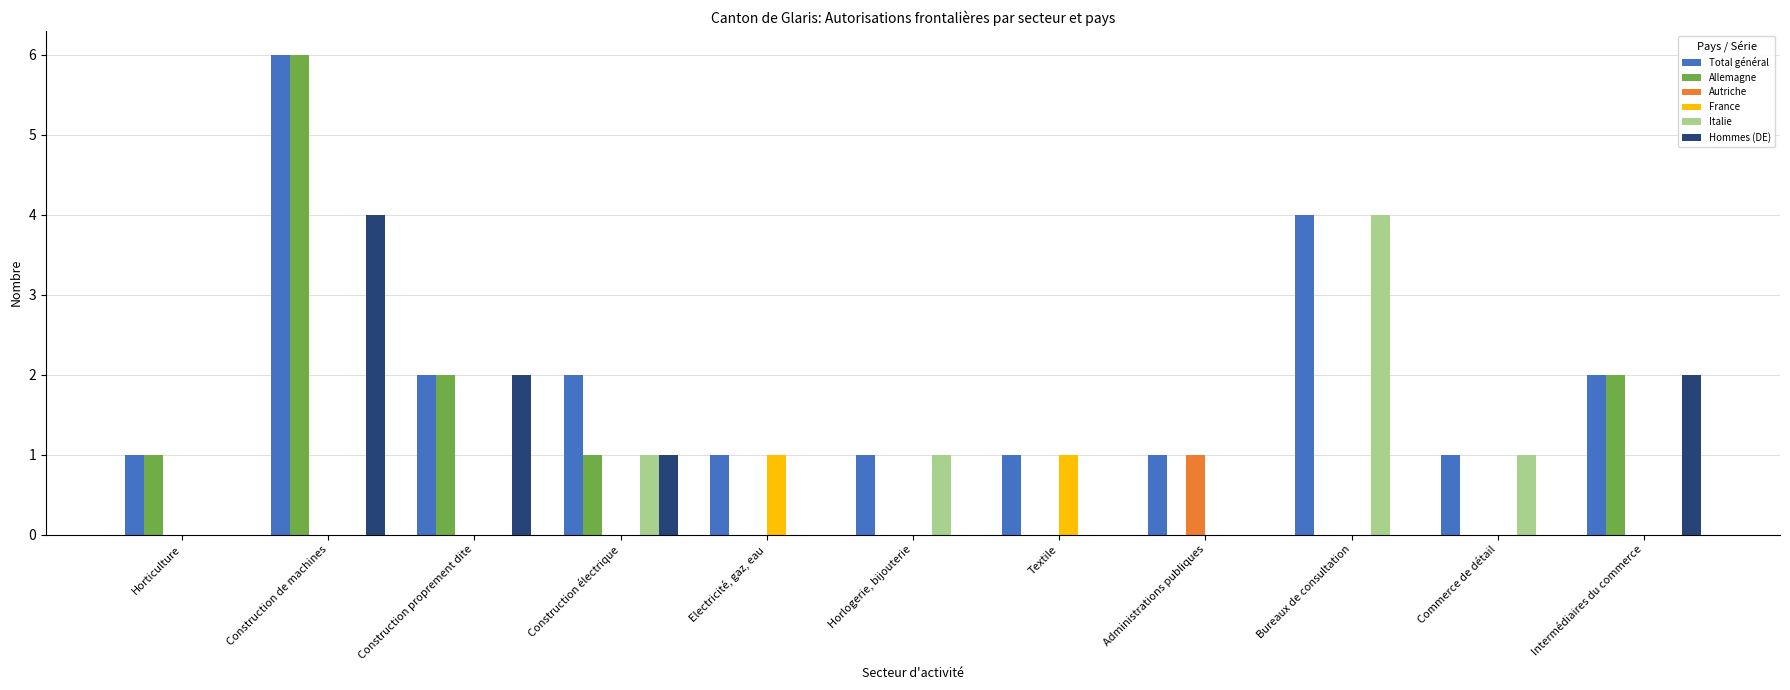

The Hommes (DE) series shows 0 at Electricité, gaz, eau. True or false?

True